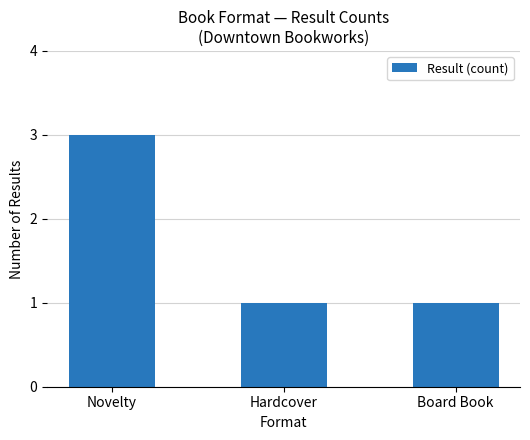

How many data points does each series have?

3